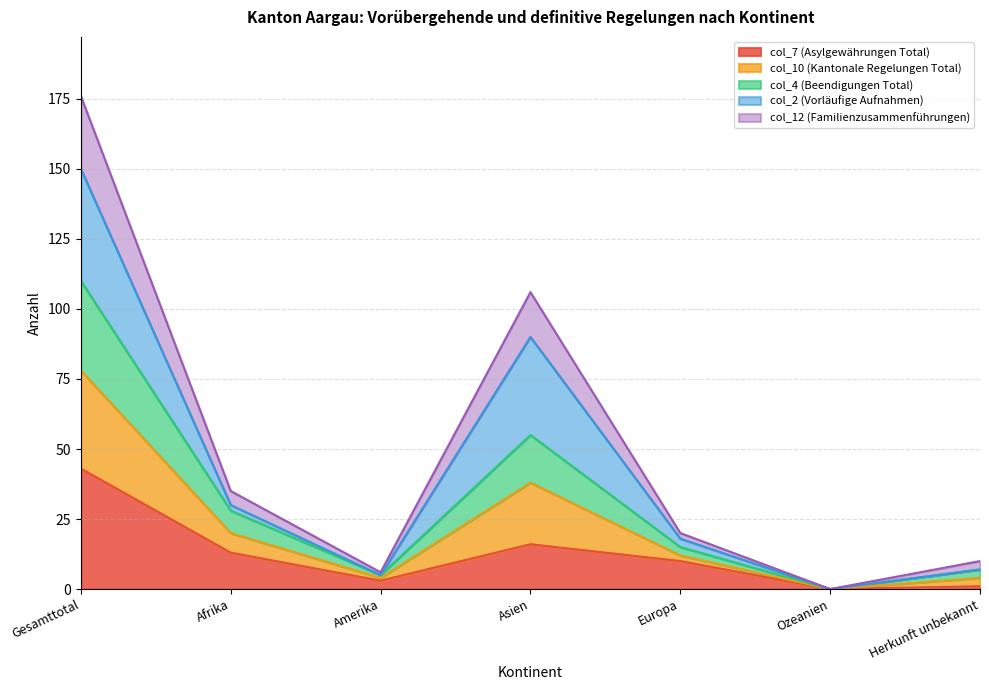

Where is col_4 (Beendigungen Total) nearest to the value 55?

Asien